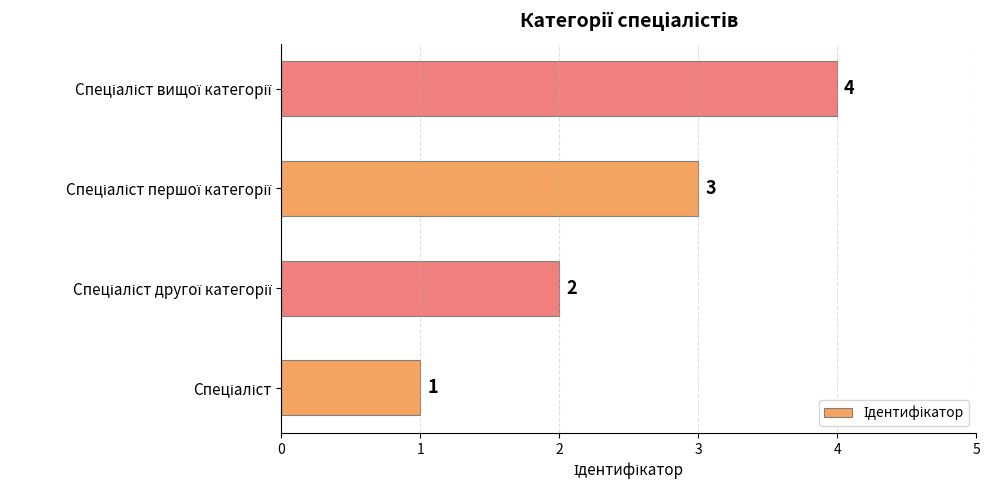

What is the maximum value shown in the chart?

4